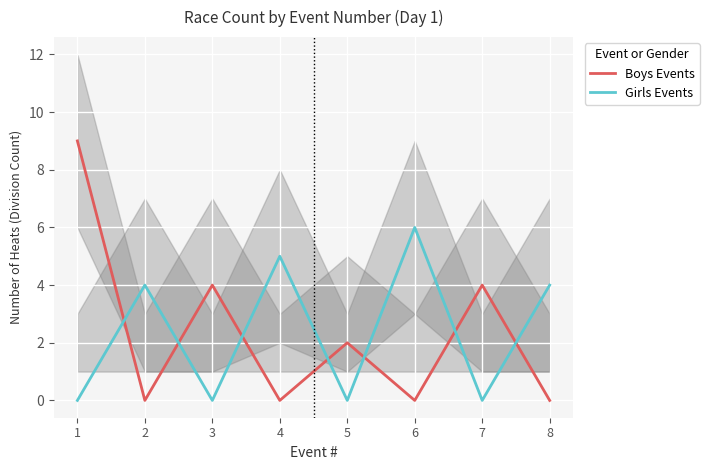

At 7, list the series in order from smallest to largest.

Girls Events, Boys Events